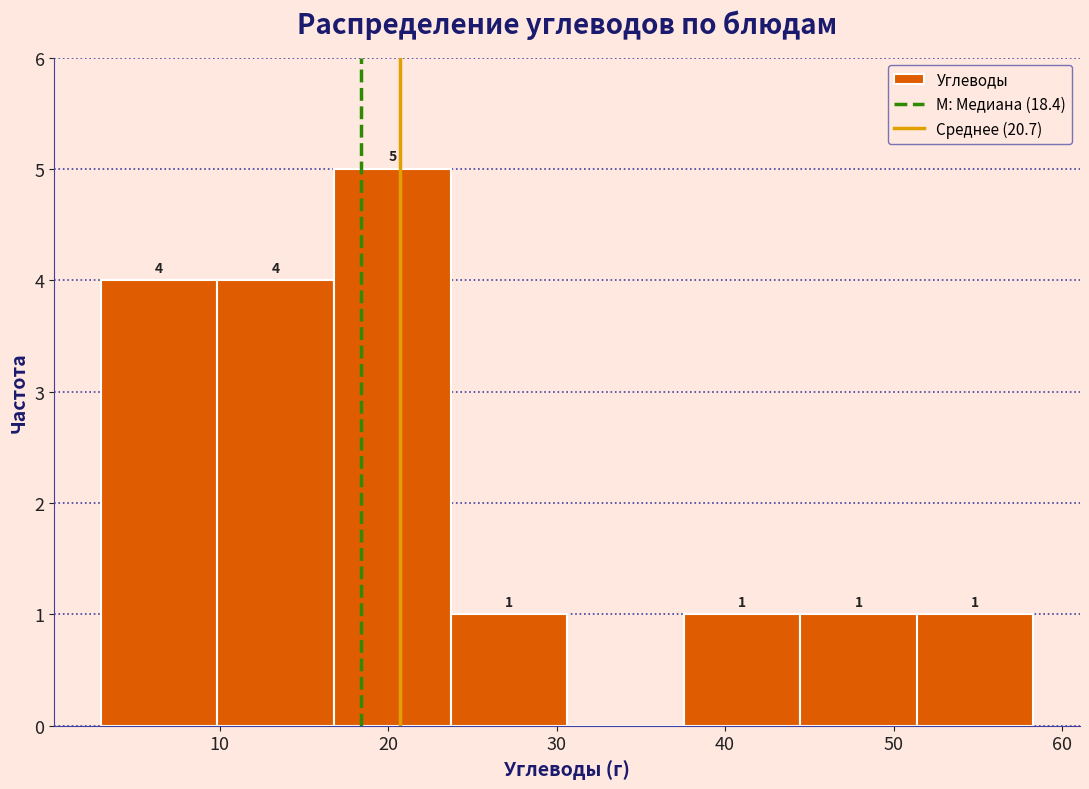

Which range on the x-axis has the tallest bar?

17 to 24